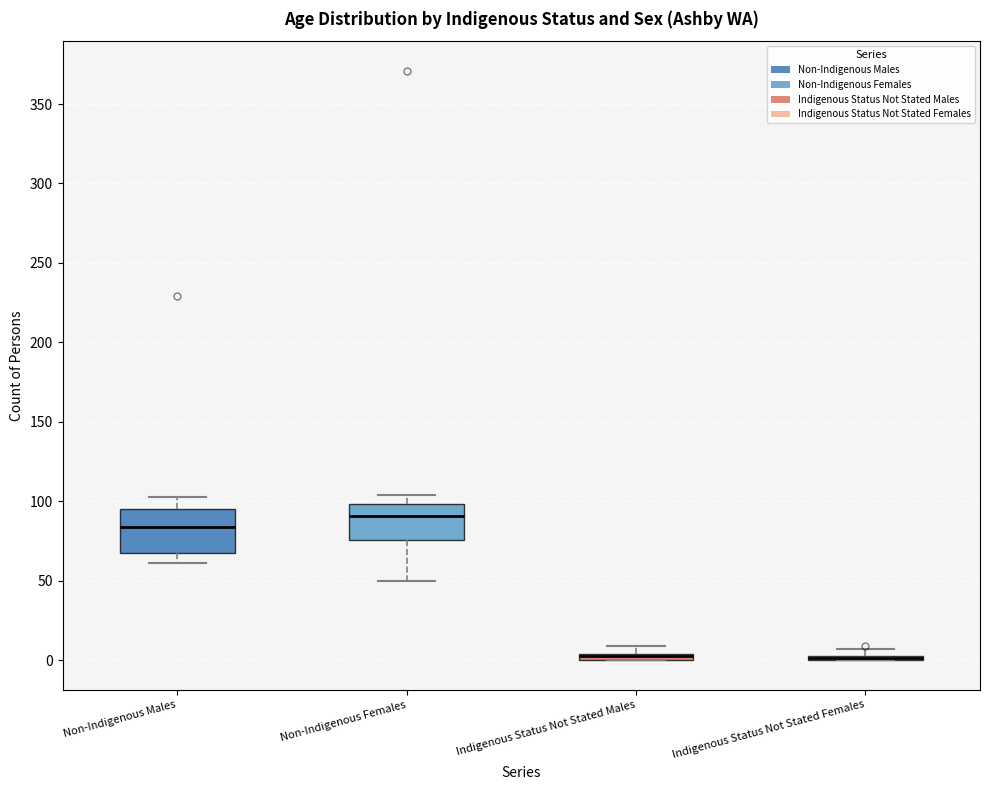

Comparing the boxes themselves (not the whiskers), which one is the tallest?

Non-Indigenous Males